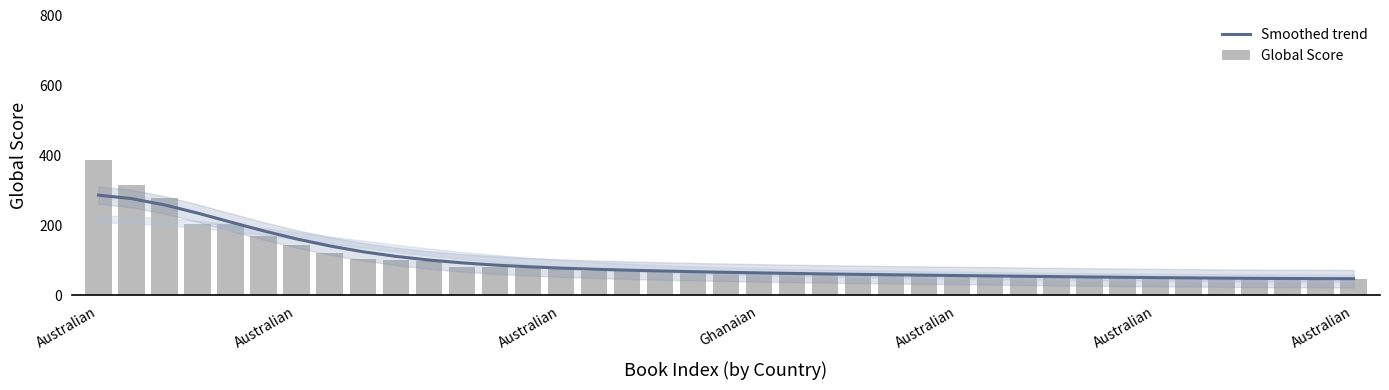

Which category has the highest value in the Global Score series?

Australian